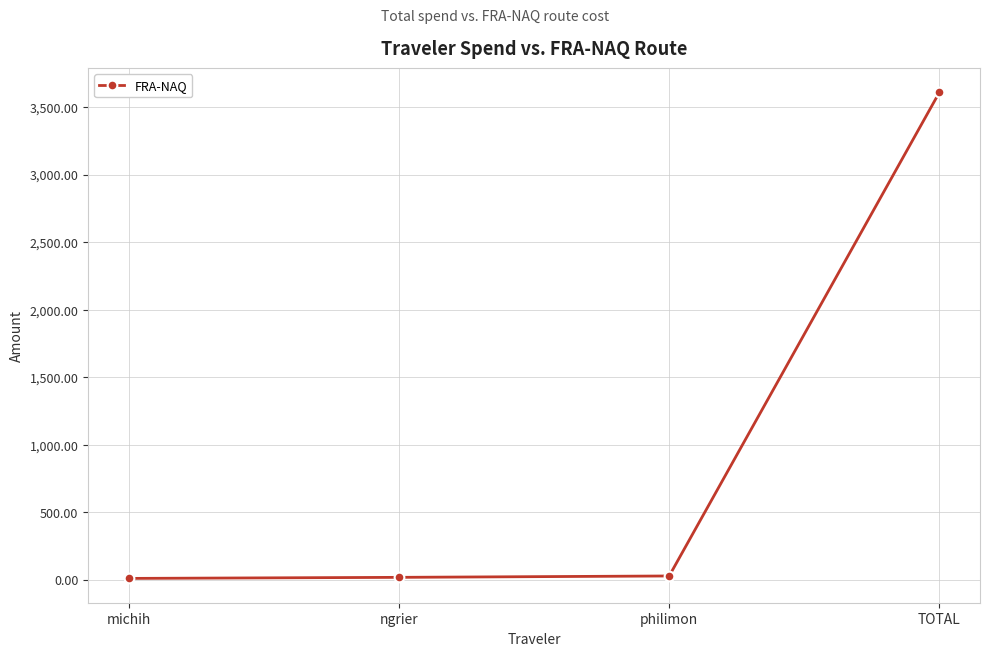

The chart shows a value of 3610.2 at TOTAL. True or false?

True